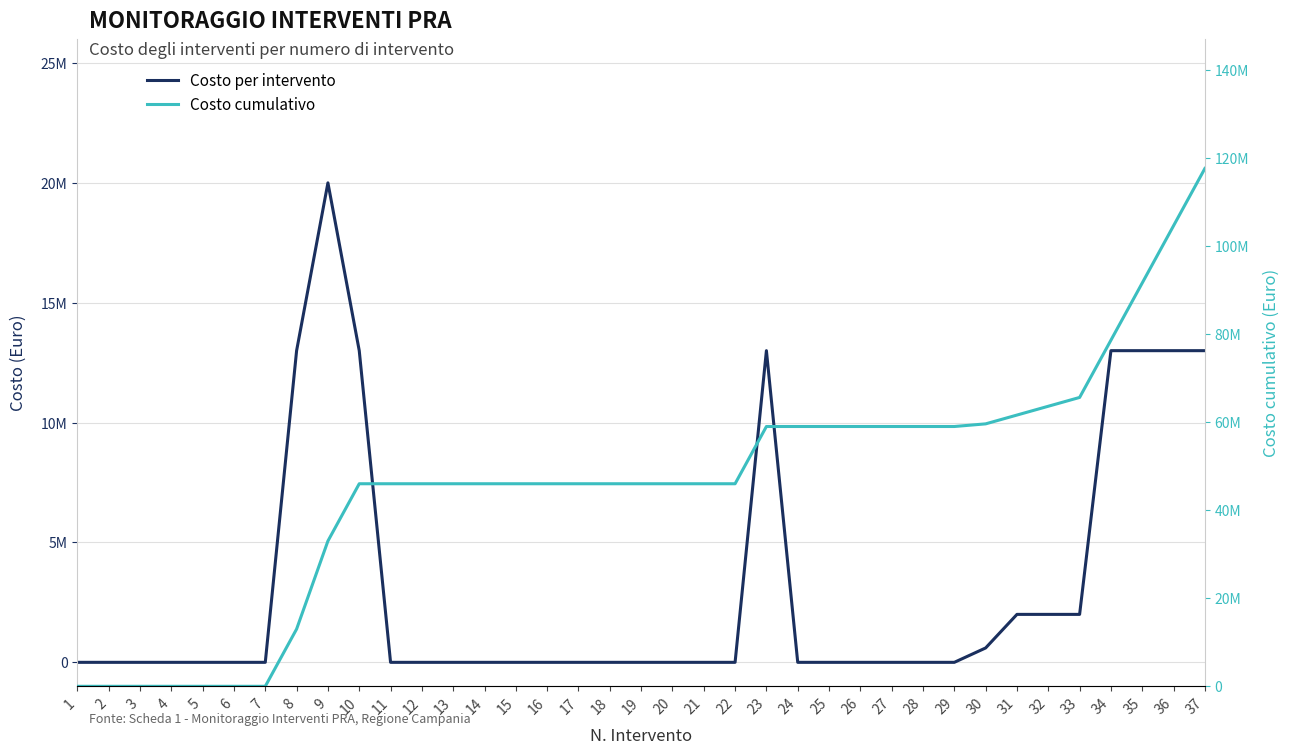

The Costo cumulativo series shows 28415538 at 19. True or false?

False